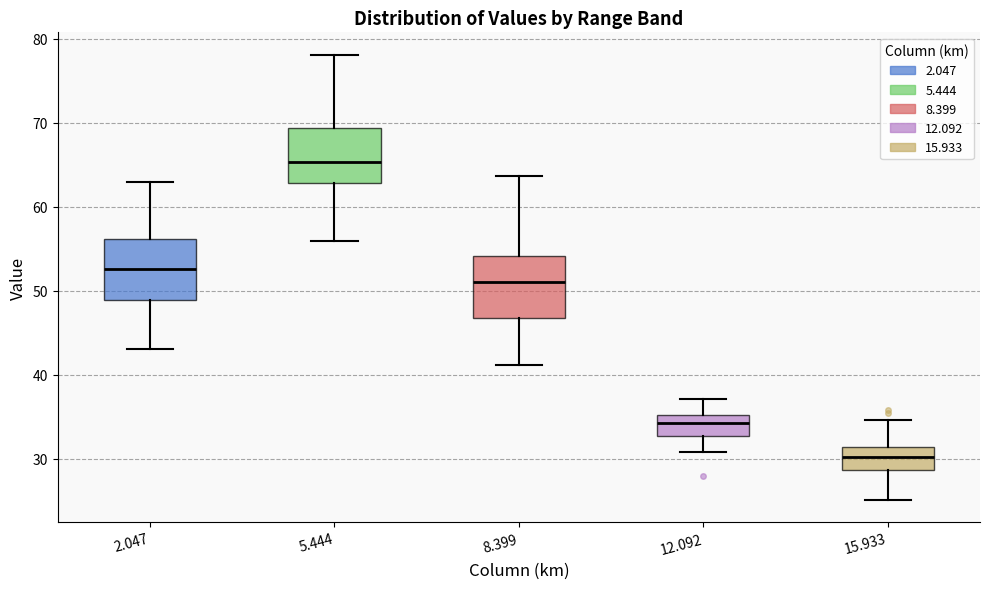

Reading left to right, transcribe this box plot: for each box, give where its median line is, the range the box spans, and where its two whiskers end, as read against the y-axis. The values are not printed on the chart, so give them approximately, as read against the axis.

2.047: median 53, box 49 to 56, whiskers 43 to 63
5.444: median 65, box 63 to 69, whiskers 56 to 78
8.399: median 51, box 47 to 54, whiskers 41 to 64
12.092: median 34, box 33 to 35, whiskers 31 to 37
15.933: median 30, box 29 to 31, whiskers 25 to 35